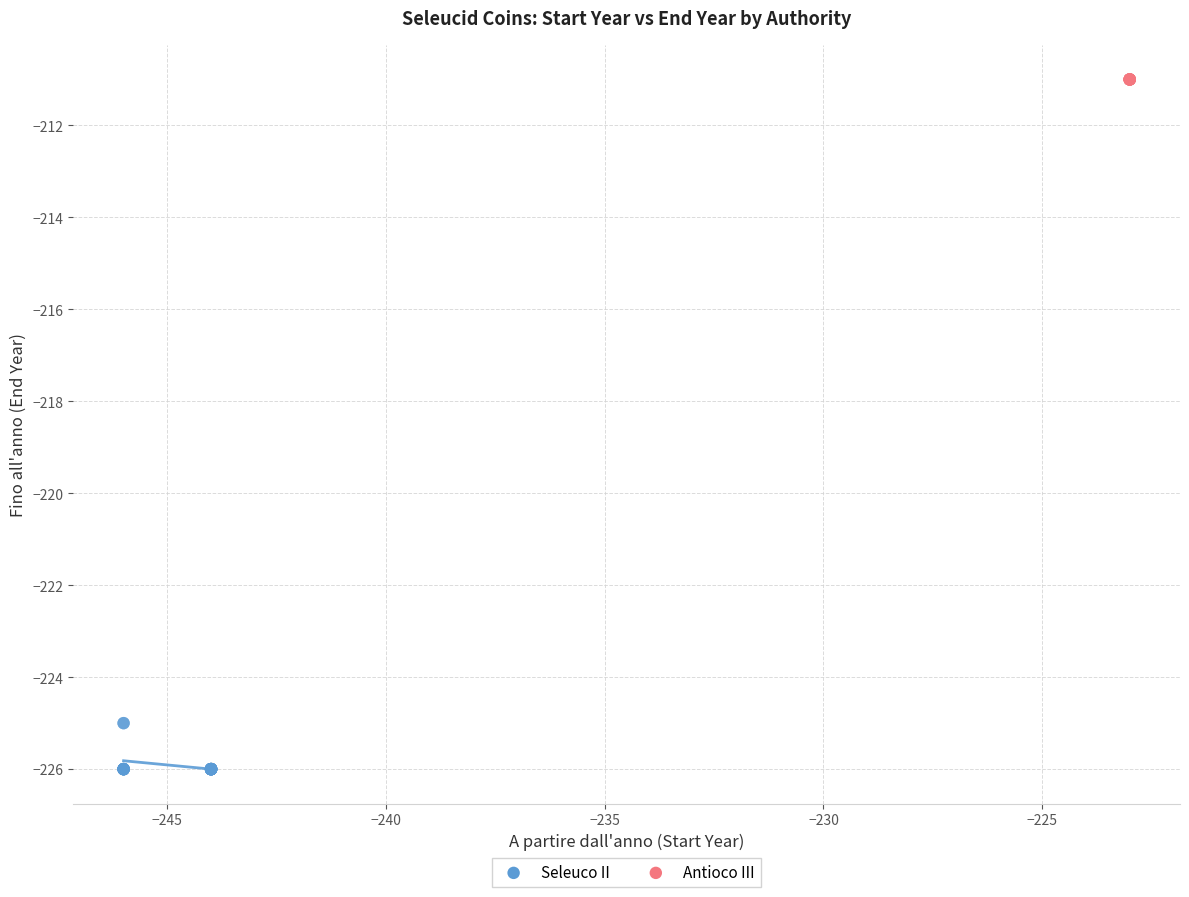

Which series contains the lowest Y value?

Seleuco II